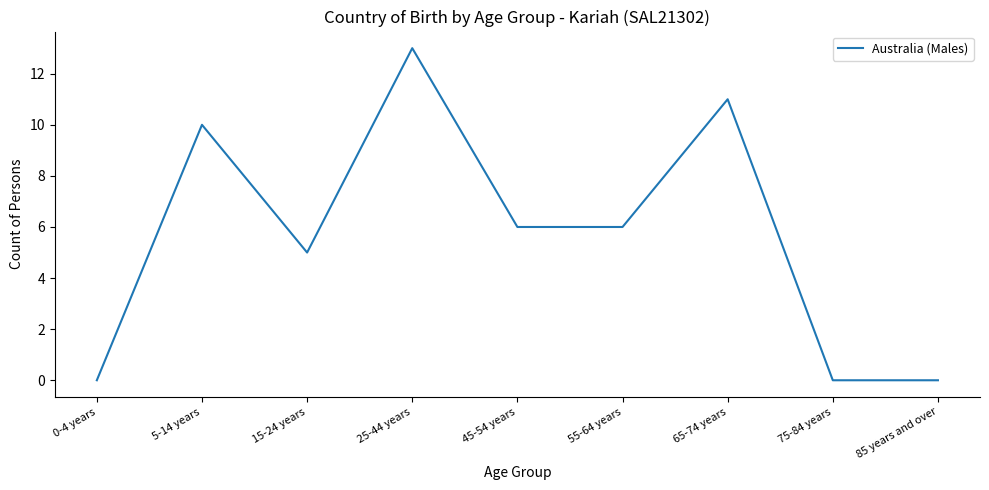

Is this an area chart (filled region under the line)?

No